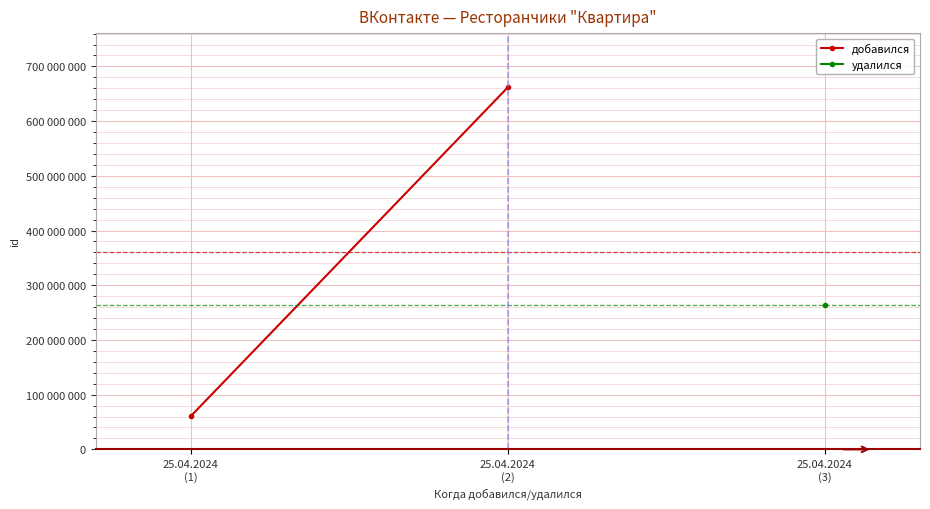

The value at 25.04.2024
(2) is 661632603. True or false?

True